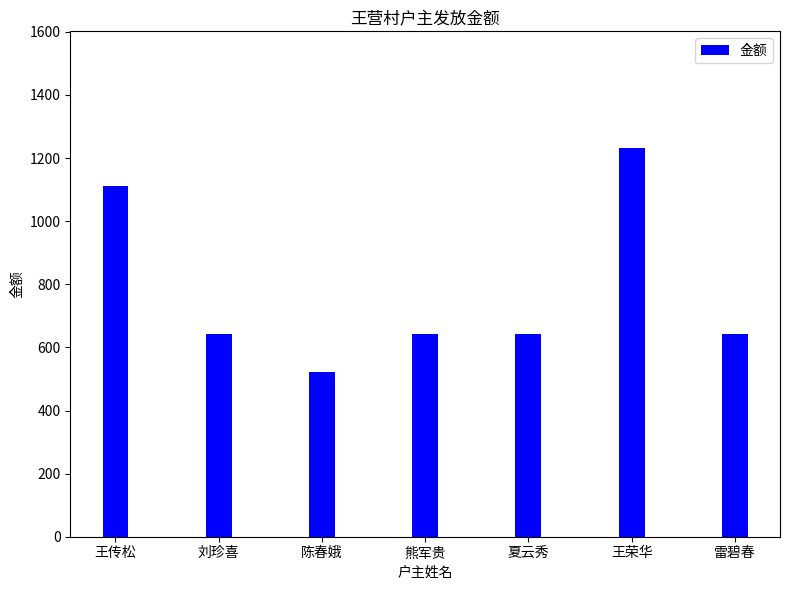

How many bars are there in total?

7